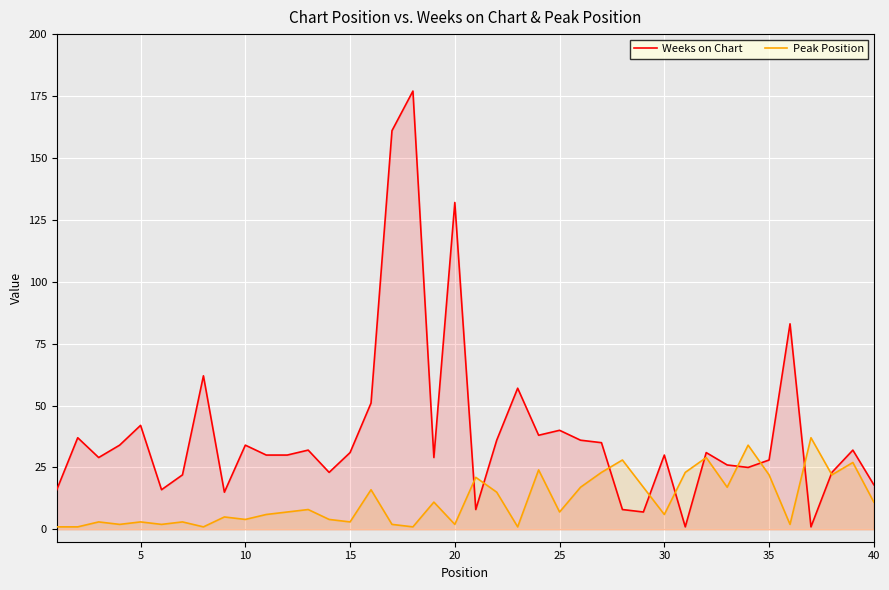

List the series in order of their peak value, highest first.

Weeks on Chart, Peak Position